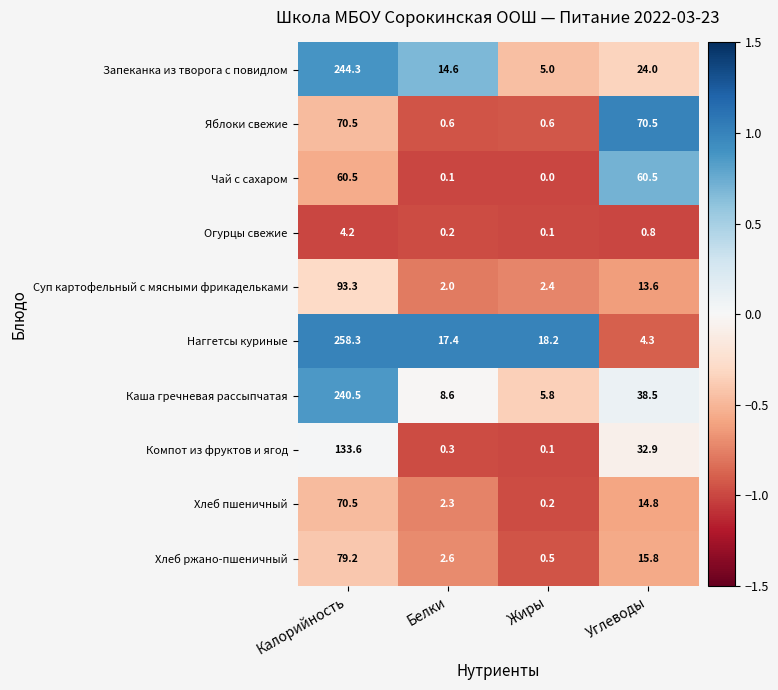

What is the difference between the maximum and minimum values in the Запеканка из творога с повидлом series?

239.3